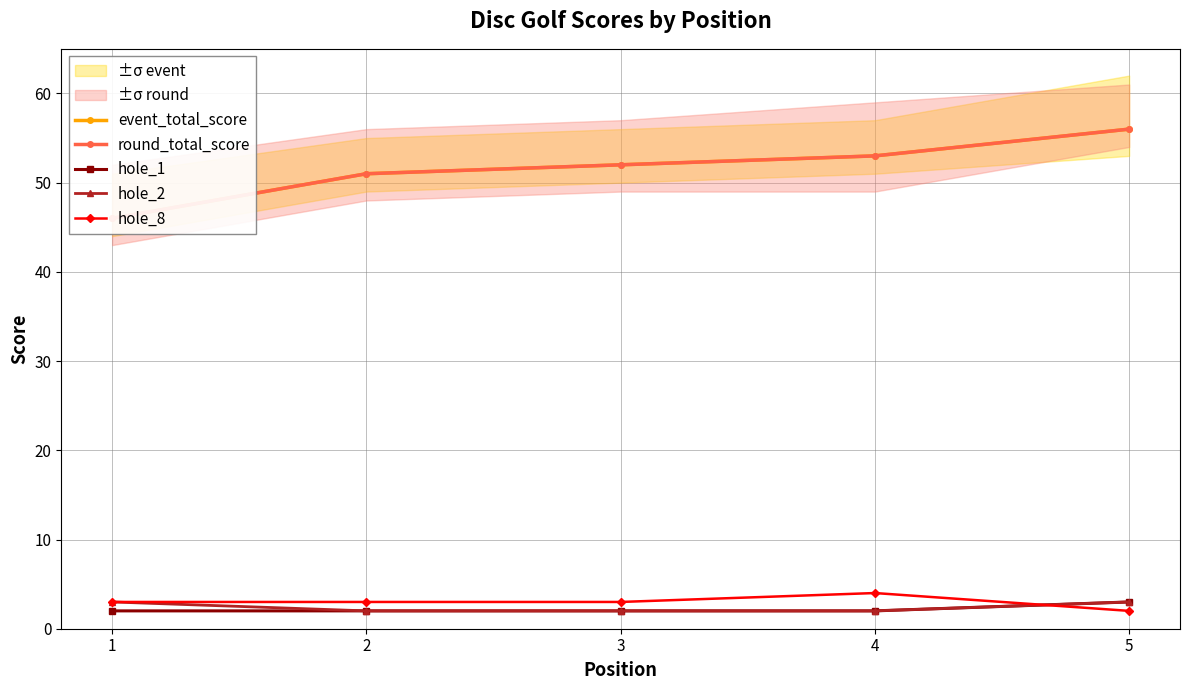

True or false: round_total_score has a value of 56 at 5.

True